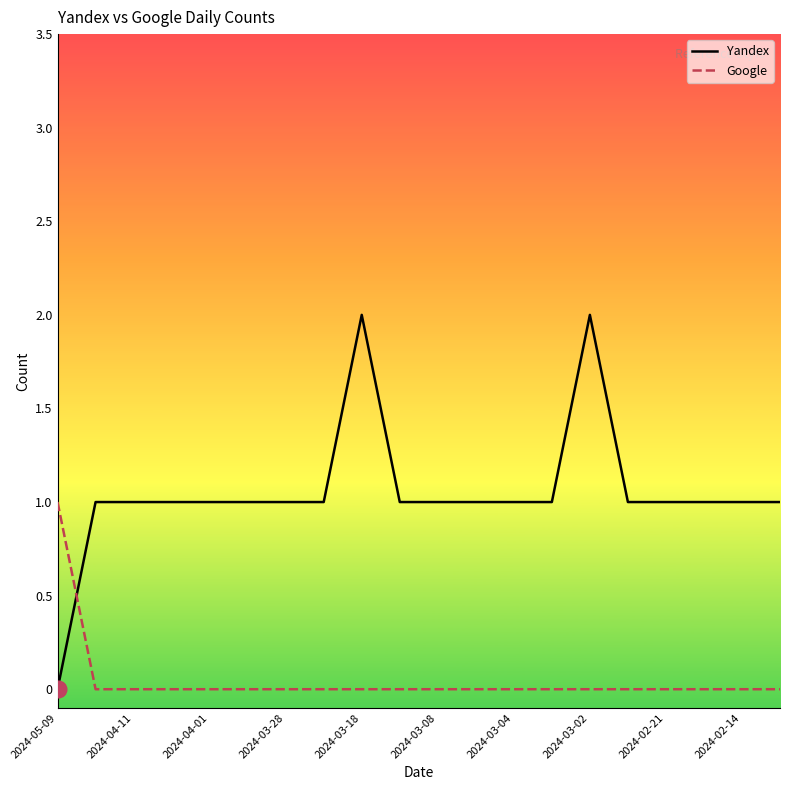

True or false: Yandex has more than 1 points higher than both neighbors.

True